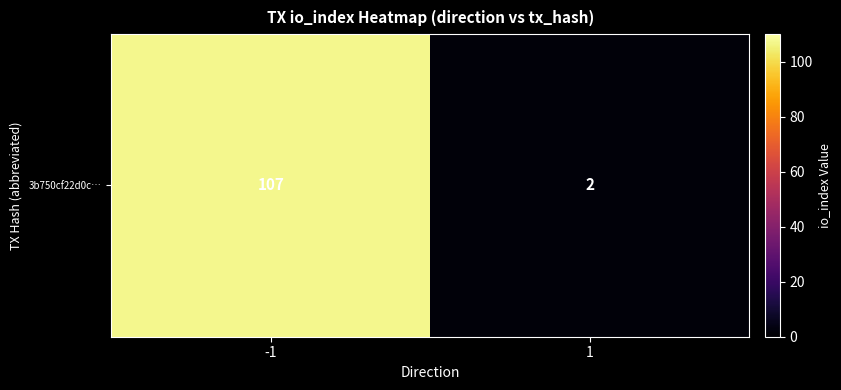

The chart shows a value of 2 at 1. True or false?

True